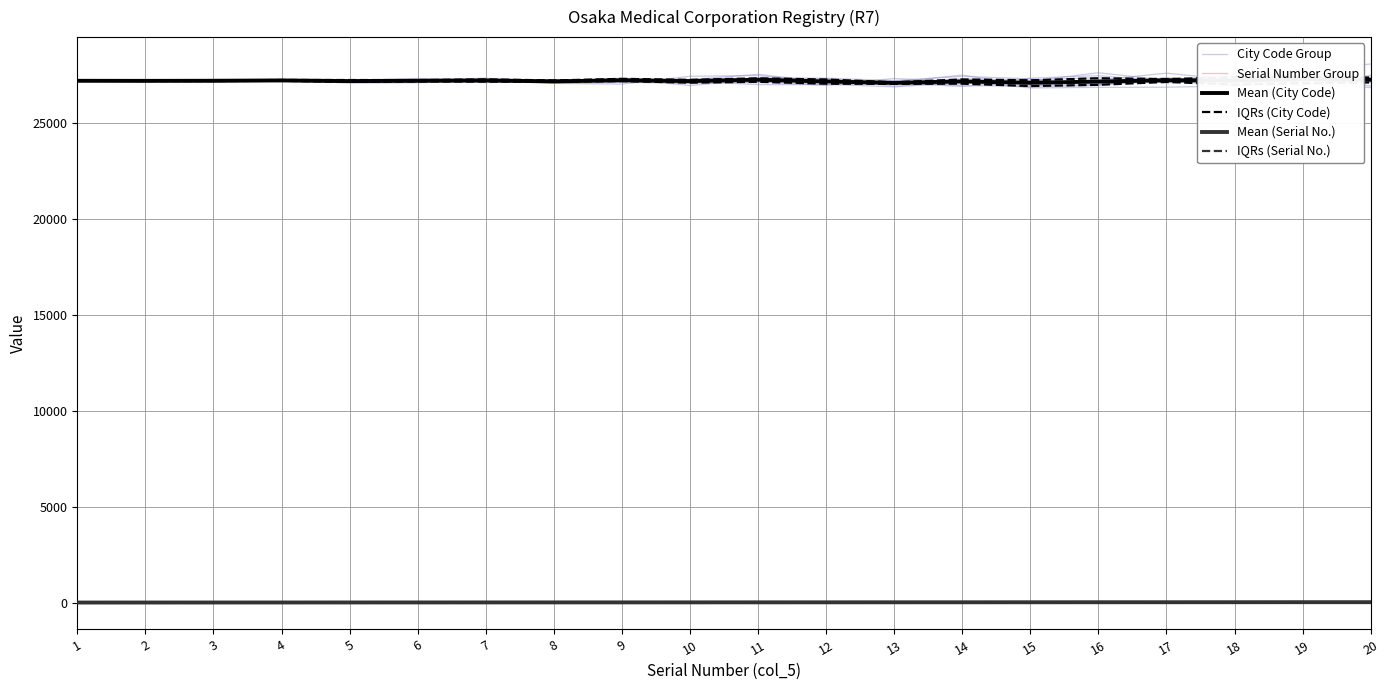

Which series has the widest spread of values?

City Code Group